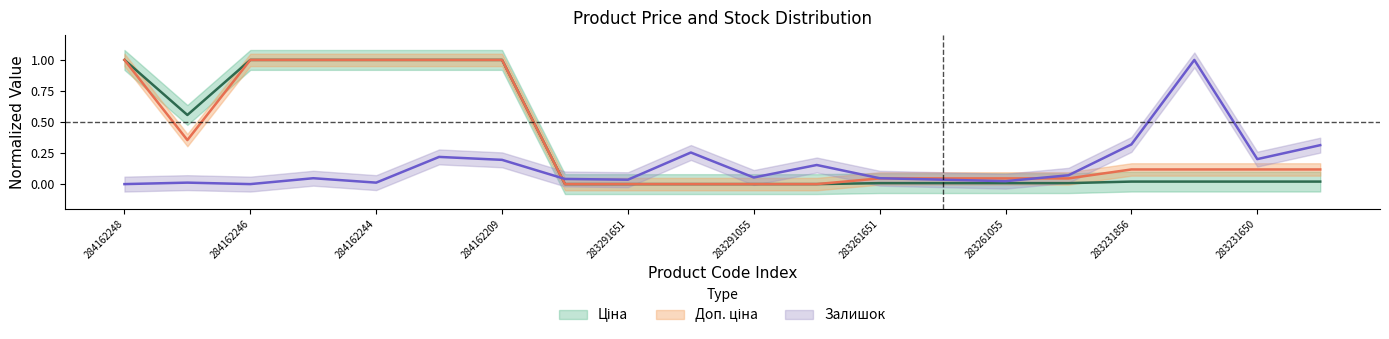

Between which two adjacent categories do Ціна and Залишок first intersect?

284162209 and 283291856